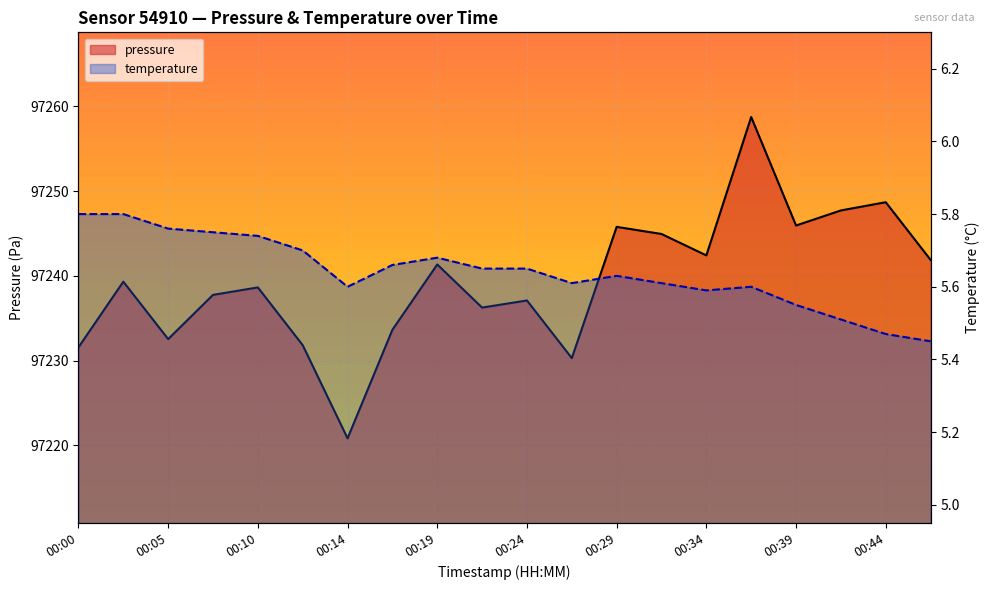

The value of pressure at 00:29 is 97245.8. True or false?

True